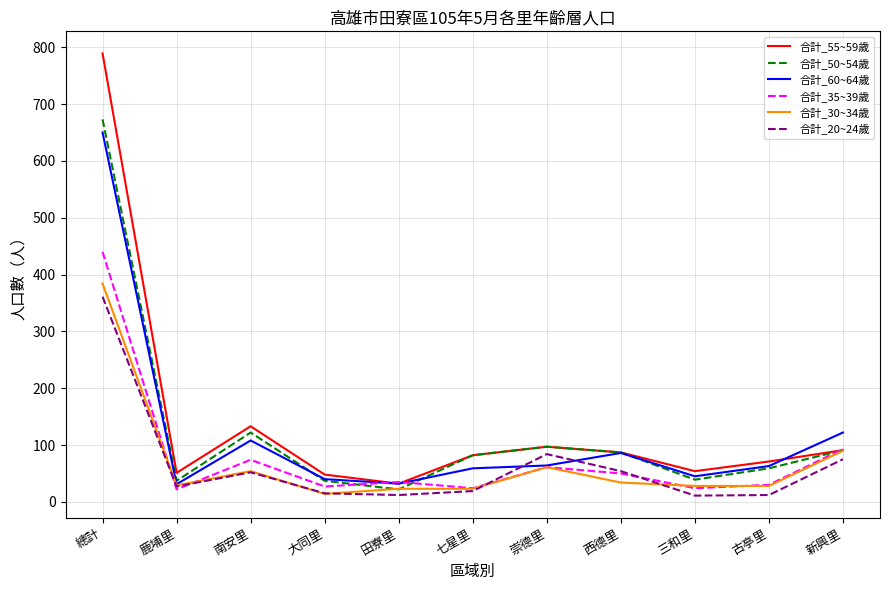

Is the value of 合計_50~54歲 at 鹿埔里 greater than the value of 合計_35~39歲 at 總計?

No